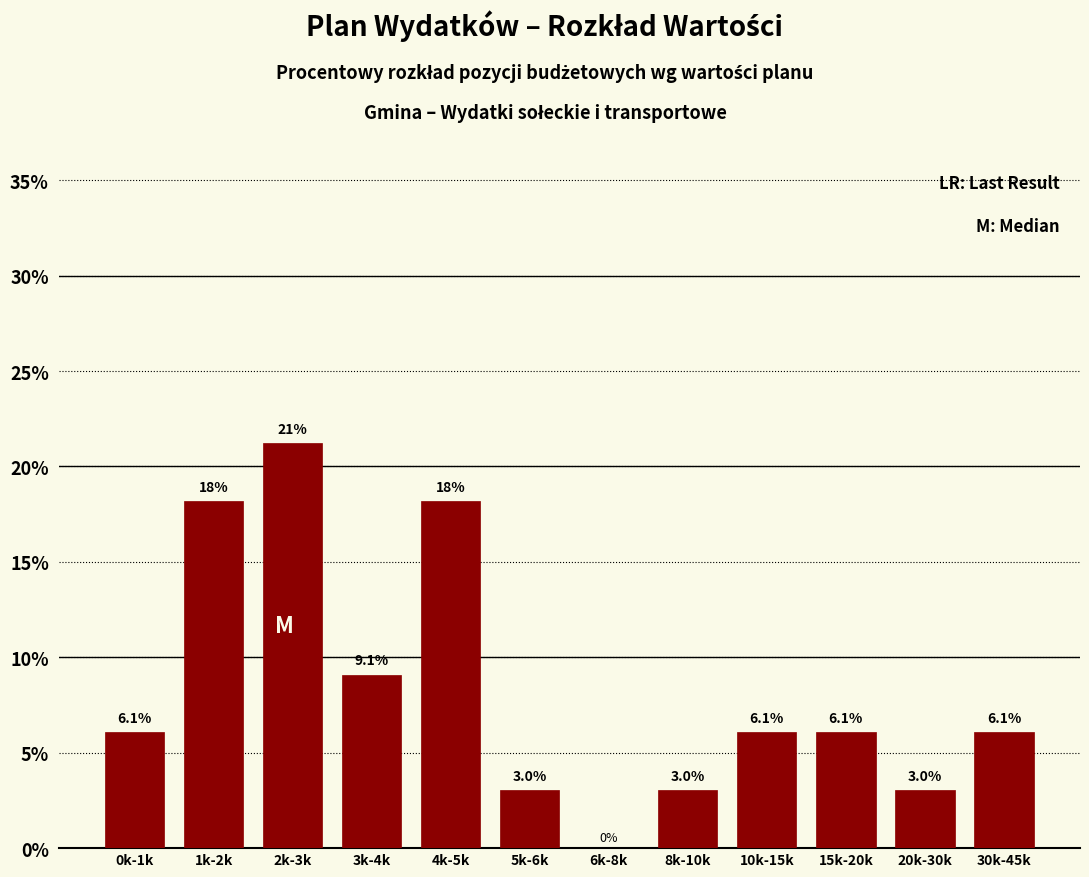

Reading right to left, extract all data points from this chart.

30k-45k=6.1	20k-30k=3.0	15k-20k=6.1	10k-15k=6.1	8k-10k=3.0	6k-8k=0.0	5k-6k=3.0	4k-5k=18.2	3k-4k=9.1	2k-3k=21.2	1k-2k=18.2	0k-1k=6.1